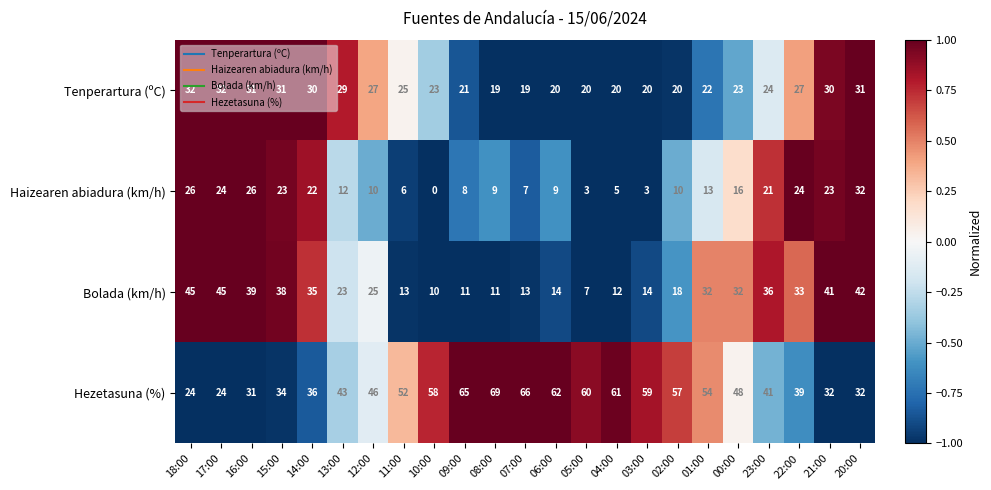

At which category is the sum across all series the highest?

20:00